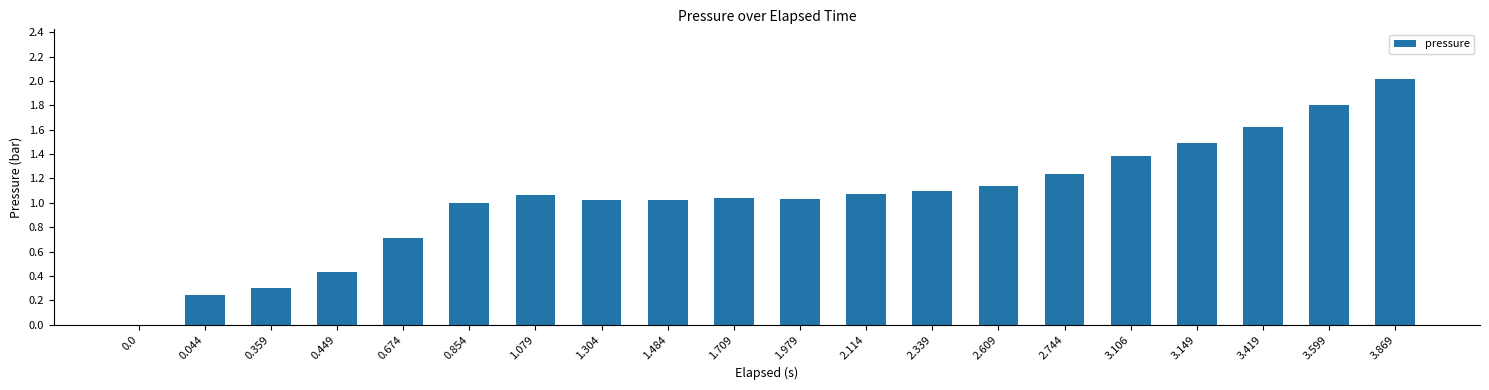

What is the greatest value displayed?

2.0